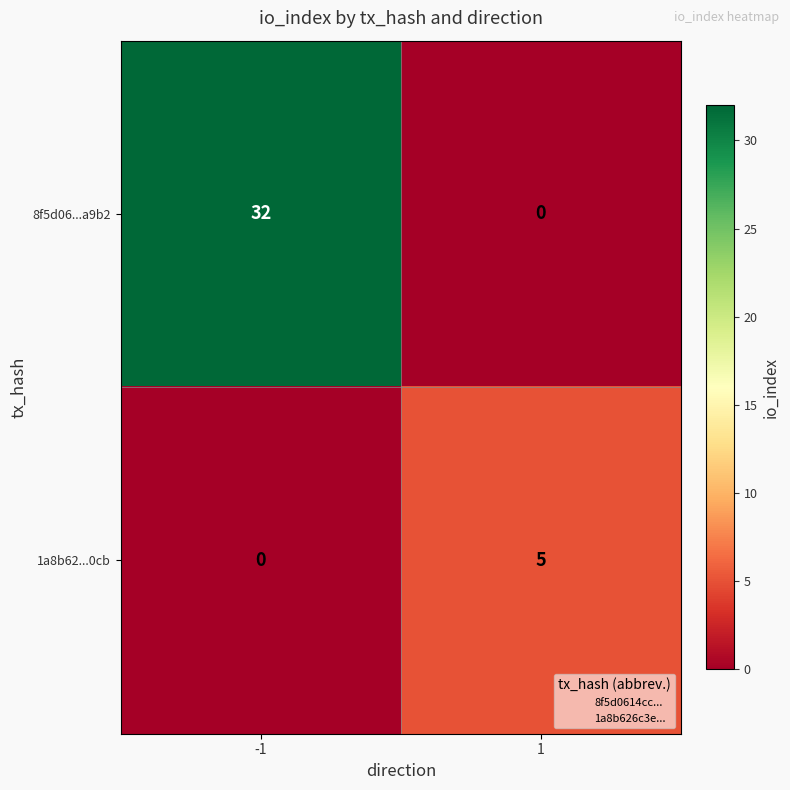

What is the approximate value of 8f5d06...a9b2 at -1?

32